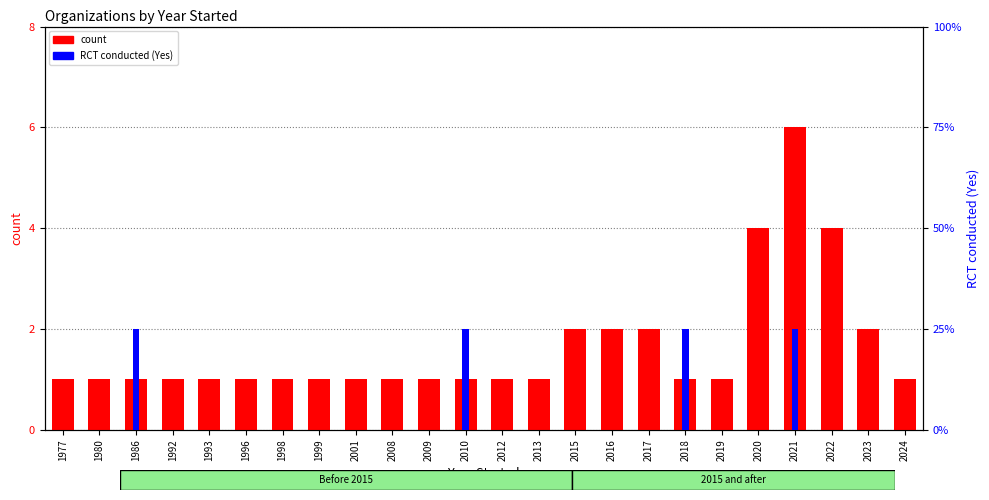

How many RCT conducted (Yes) values are between 0 and 1?

24